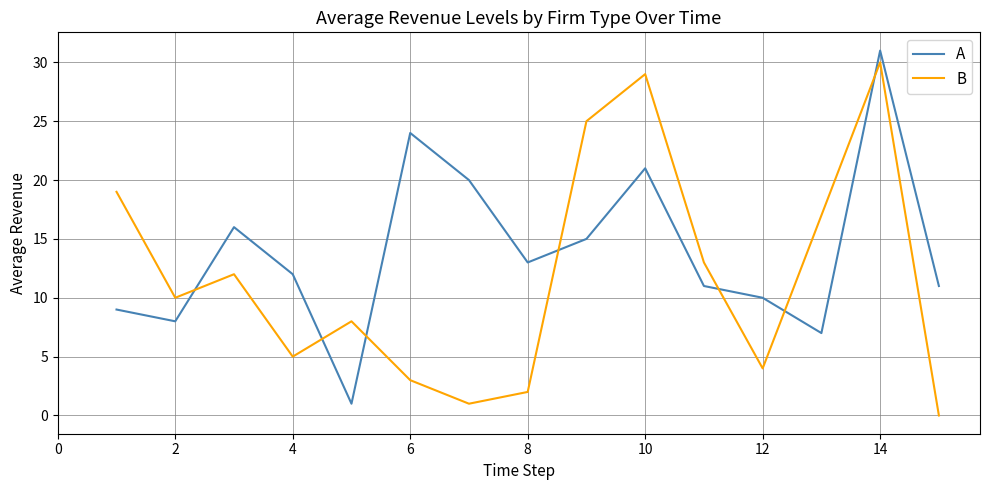

Is this an area chart (filled region under the line)?

No